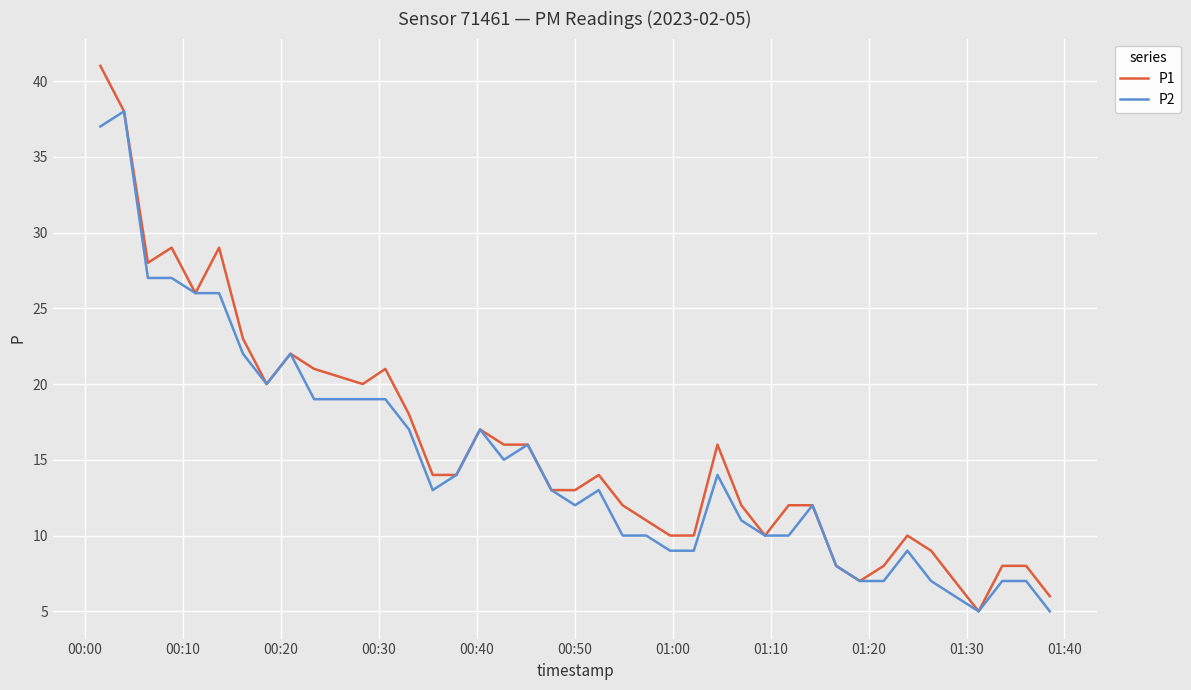

What is the greatest value displayed?

41